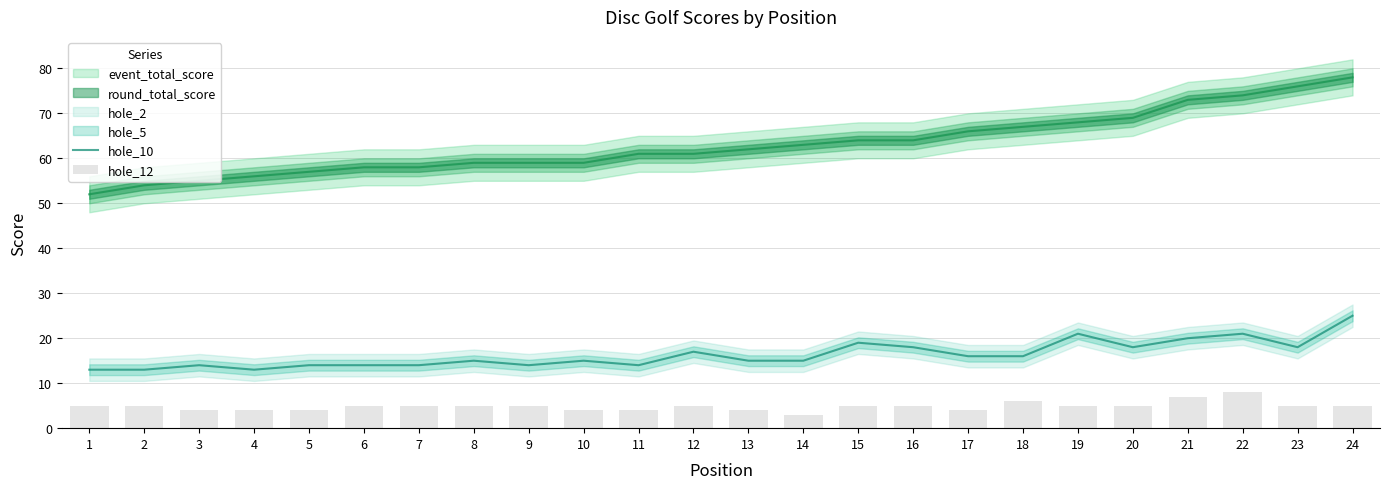

What is the total value across all series at 2?

18